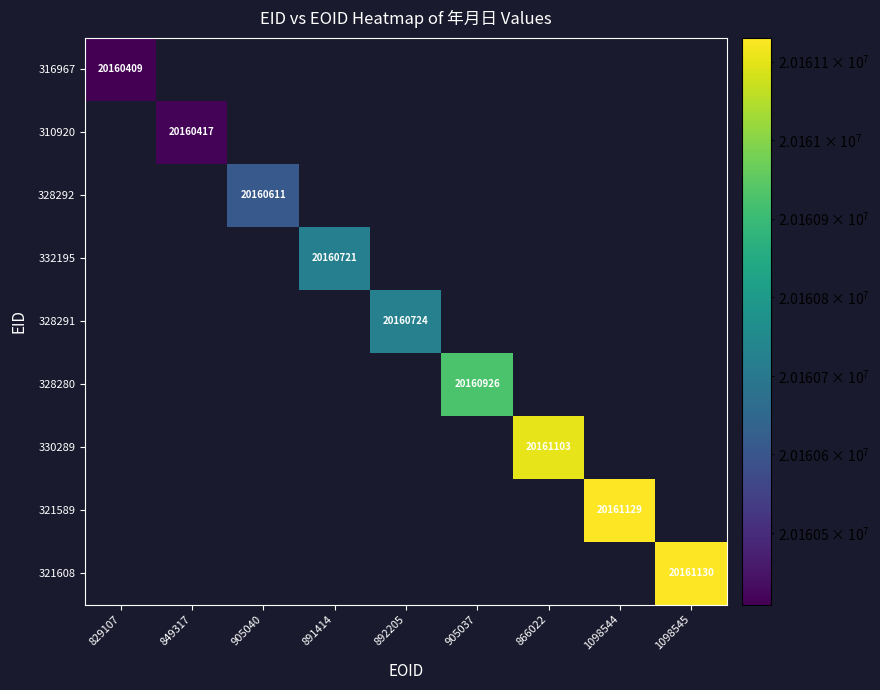

List the series in order of their overall mean, lowest first.

316967, 310920, 328292, 332195, 328291, 328280, 330289, 321589, 321608